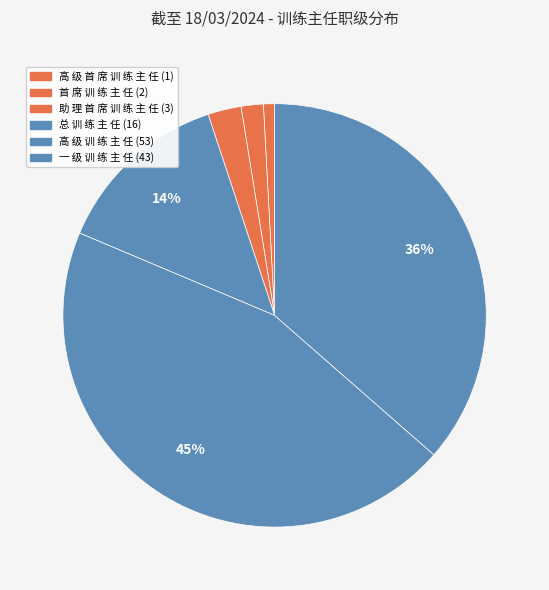

Is 总 训 练 主 任 the majority of the pie?

No